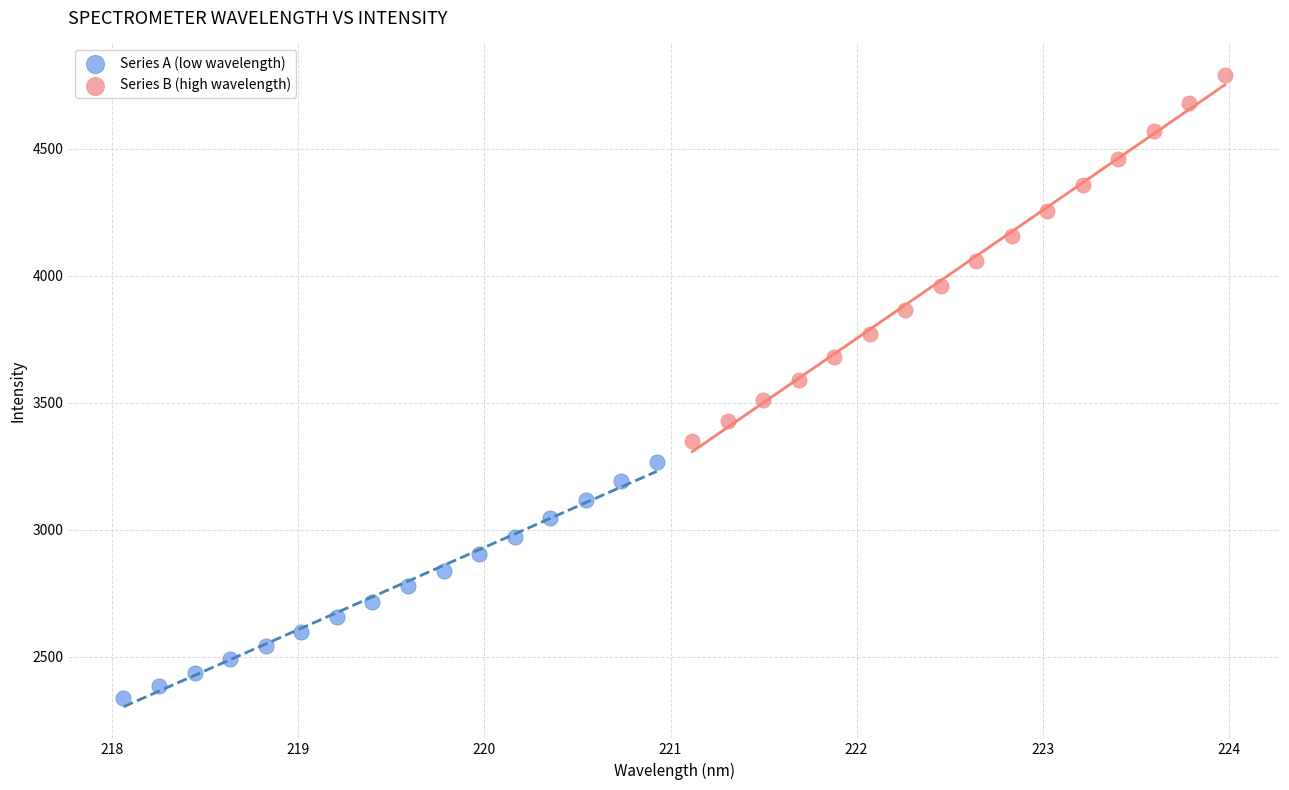

Which series contains the lowest Y value?

Series A (low wavelength)